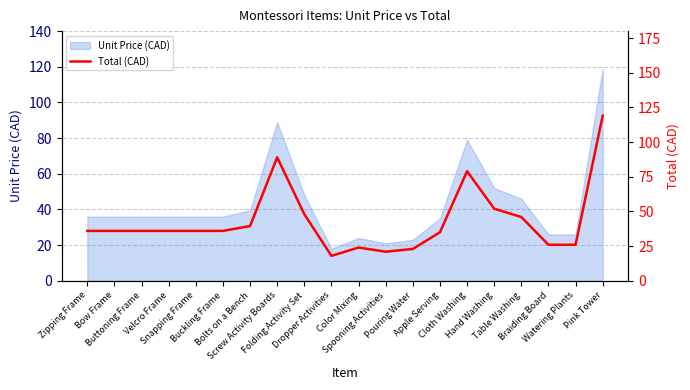

Reading left to right, list all the values displayed in this chart.

36.0	36.0	36.0	36.0	36.0	36.0	39.5	89.0	48.0	18.0	24.0	21.0	23.0	35.0	79.0	52.0	46.0	26.0	26.0	119.0